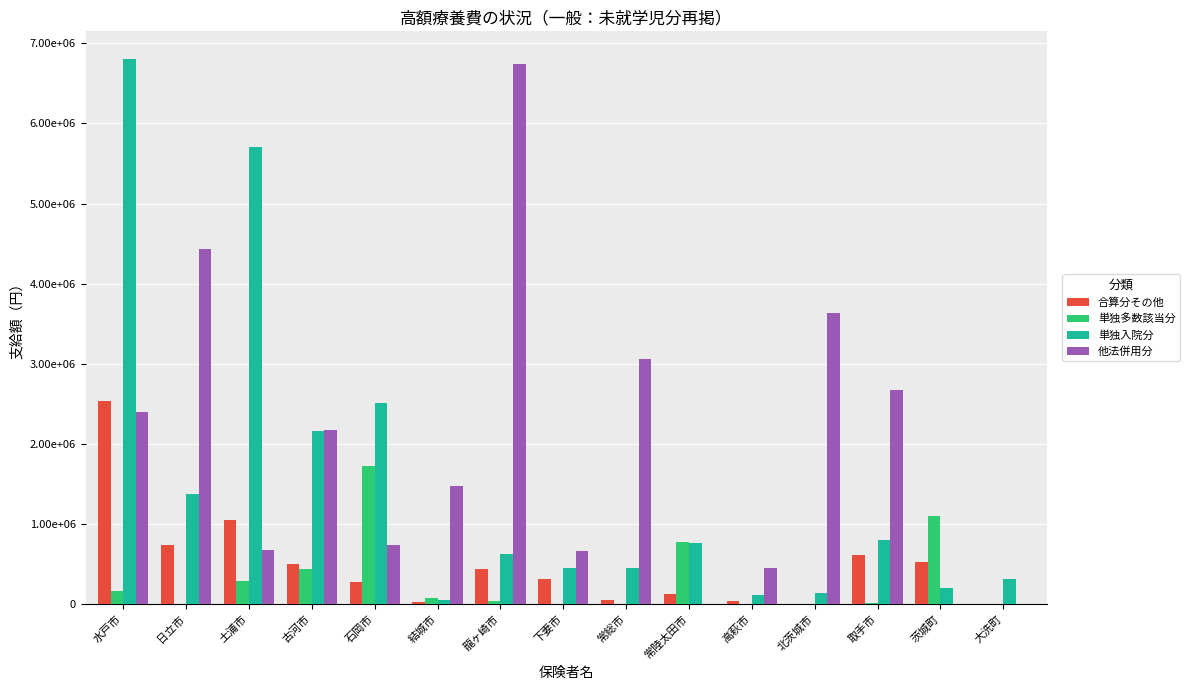

Reading left to right, extract all data points from this chart.

合算分その他: 水戸市=2532997	日立市=742483	土浦市=1054065	古河市=501520	石岡市=279783	結城市=26639	龍ヶ崎市=435613	下妻市=306899	常総市=45637	常陸太田市=121932	高萩市=35400	北茨城市=0	取手市=606553	茨城町=521929	大洗町=0
単独多数該当分: 水戸市=163936	日立市=4380	土浦市=287162	古河市=438310	石岡市=1718760	結城市=70734	龍ヶ崎市=37362	下妻市=4712	常総市=0	常陸太田市=776182	高萩市=0	北茨城市=0	取手市=12130	茨城町=1098788	大洗町=0
単独入院分: 水戸市=6808613	日立市=1377531	土浦市=5699428	古河市=2156041	石岡市=2509047	結城市=54482	龍ヶ崎市=623982	下妻市=446942	常総市=456318	常陸太田市=762772	高萩市=107638	北茨城市=132902	取手市=799724	茨城町=204366	大洗町=310465
他法併用分: 水戸市=2399948	日立市=4430997	土浦市=675509	古河市=2175785	石岡市=734937	結城市=1472735	龍ヶ崎市=6745379	下妻市=665299	常総市=3053161	常陸太田市=0	高萩市=453478	北茨城市=3634555	取手市=2669273	茨城町=0	大洗町=0